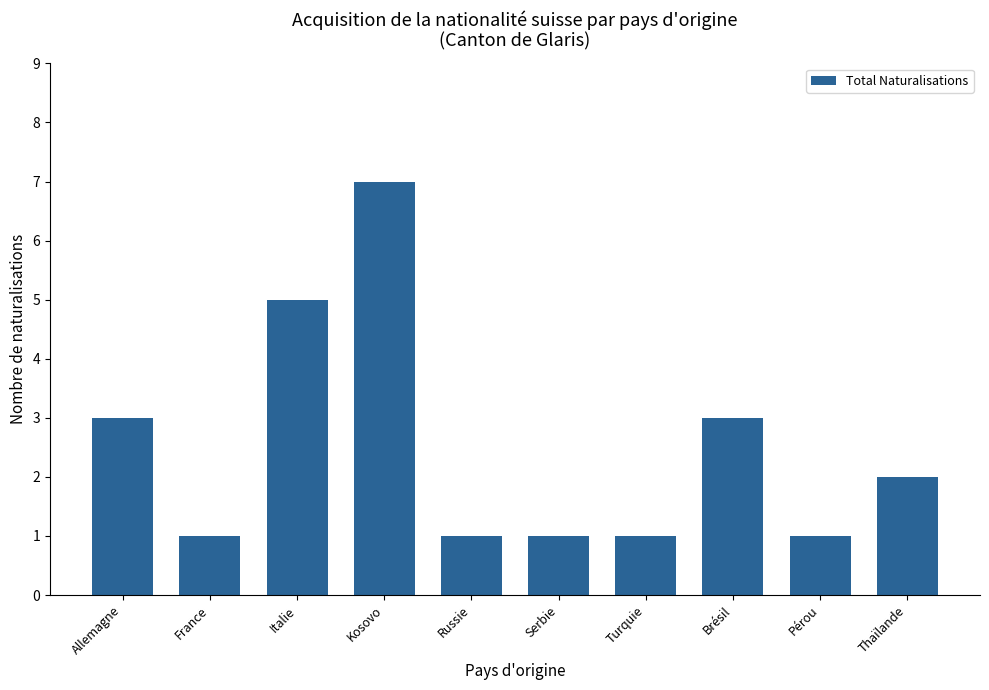

How many values are below 2?

5